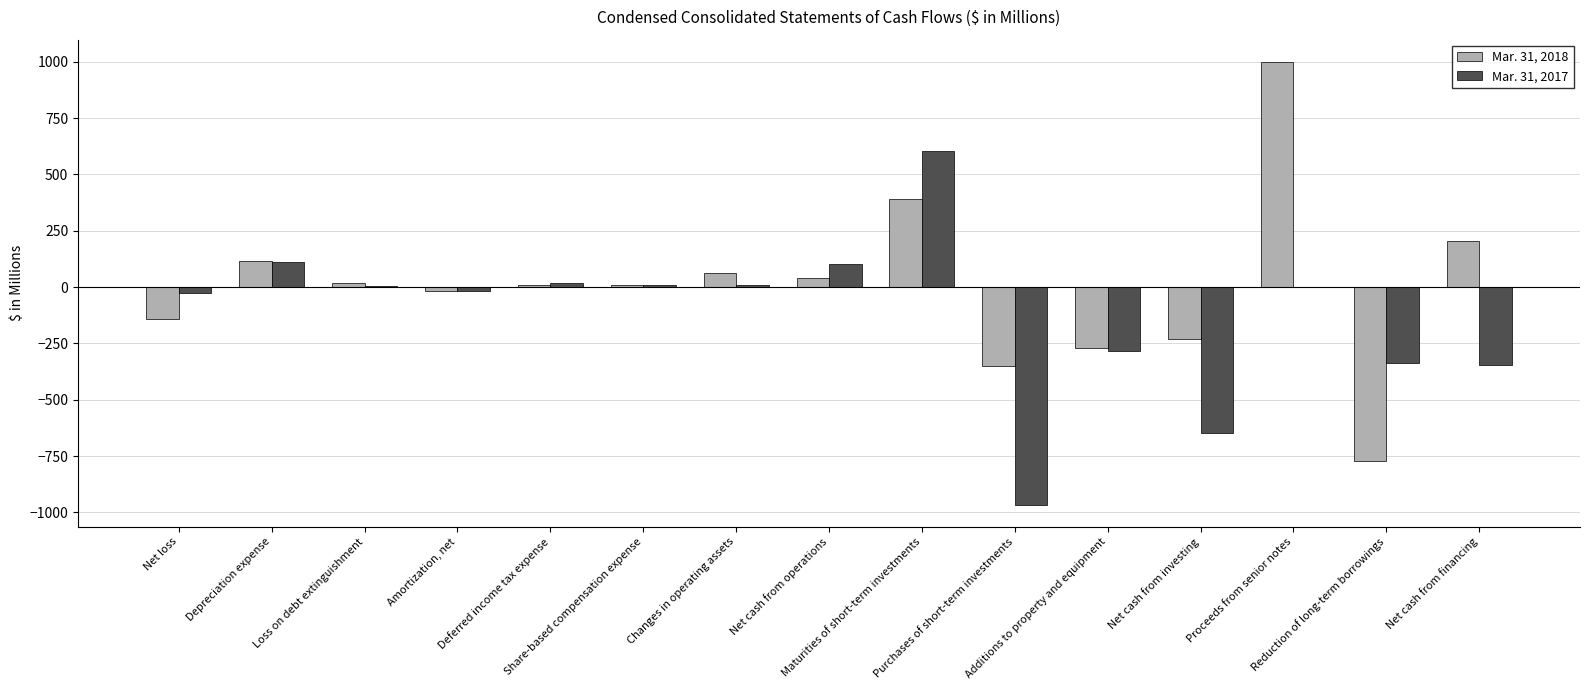

Does the chart contain stacked bars?

No